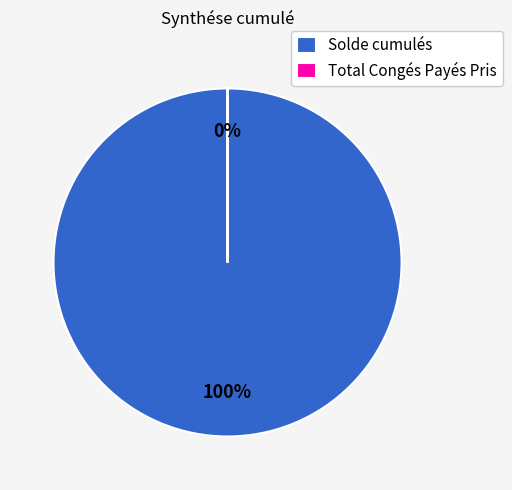

To the nearest percent, what percentage of the pie is Solde cumulés?

100%